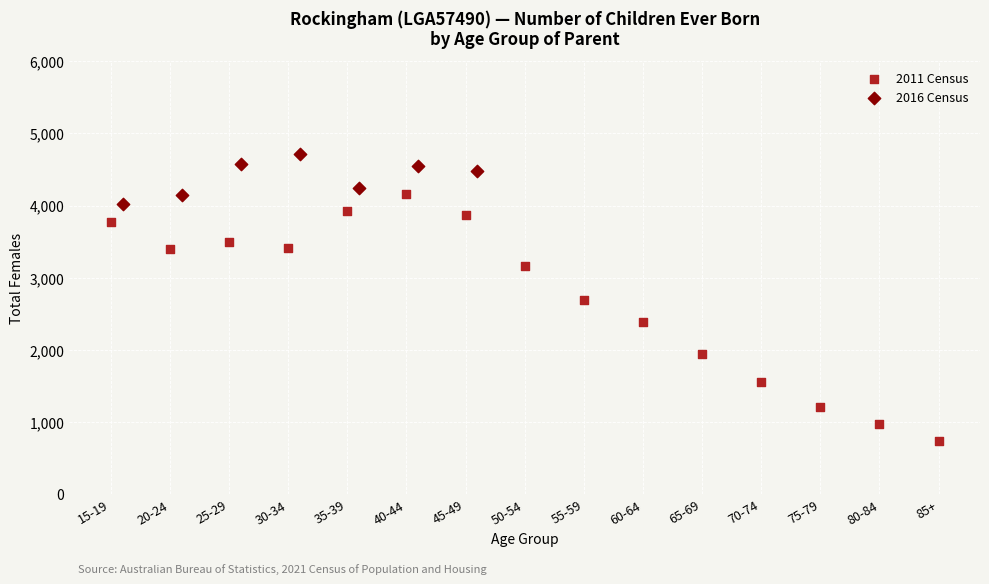

Which series contains the highest Y value?

2016 Census